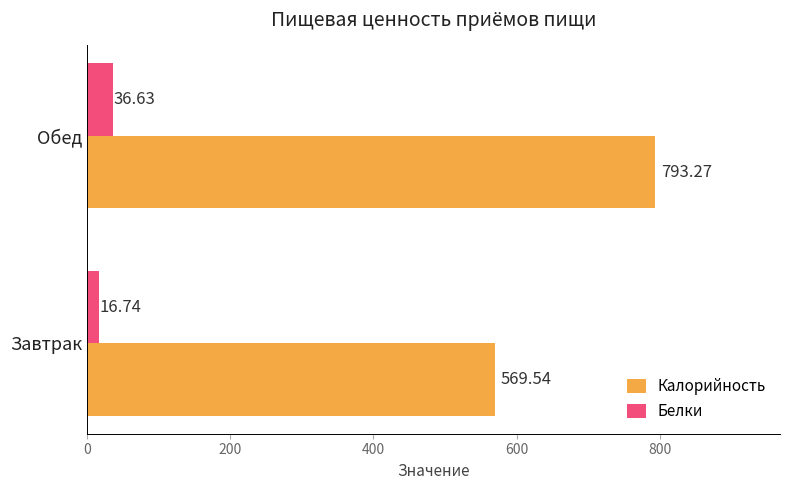

At which label is Калорийность closest to 681?

Завтрак